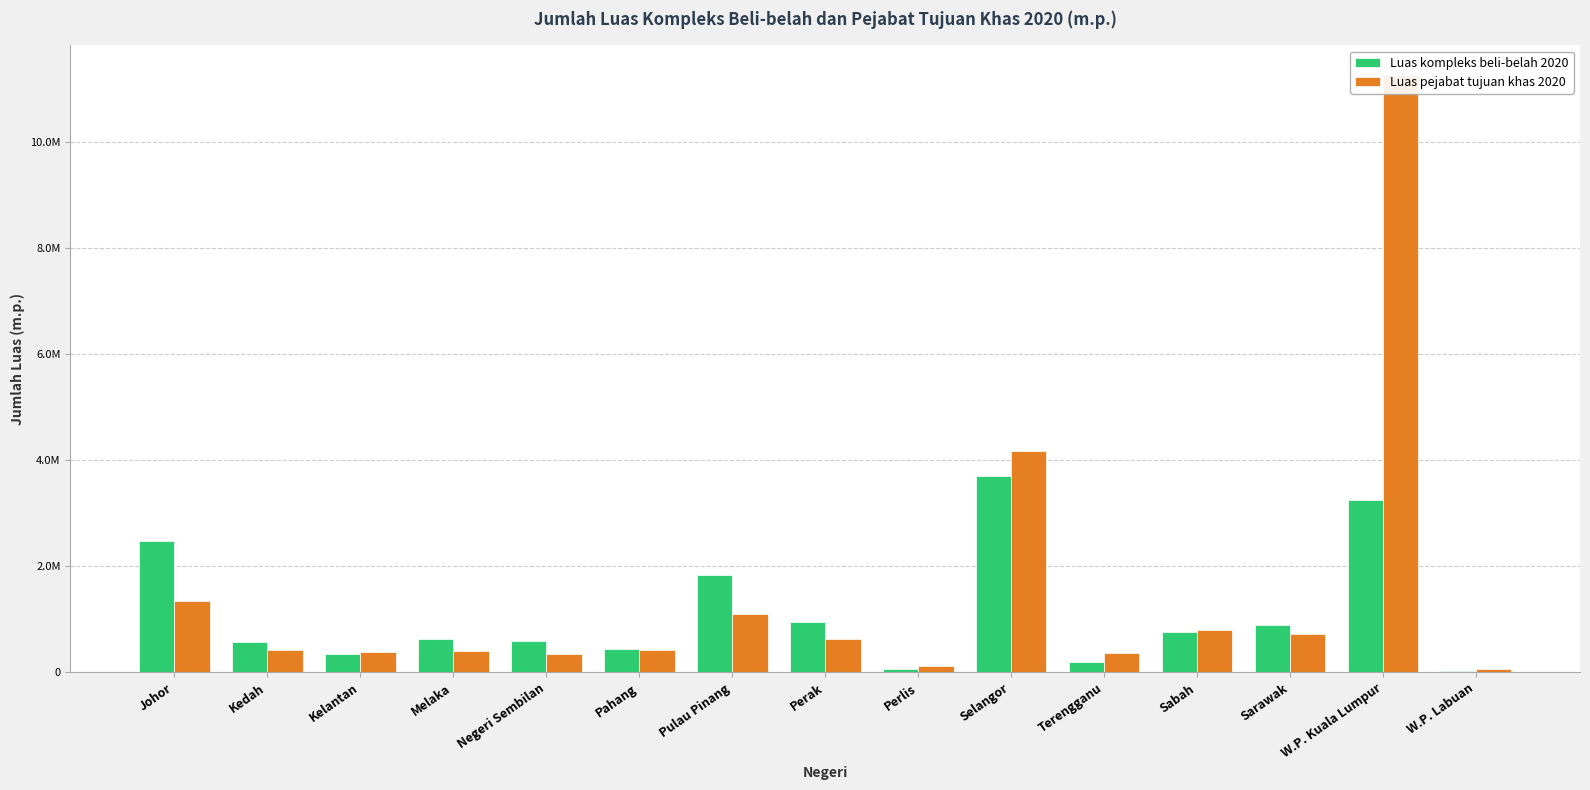

How many categories are shown in the chart?

15